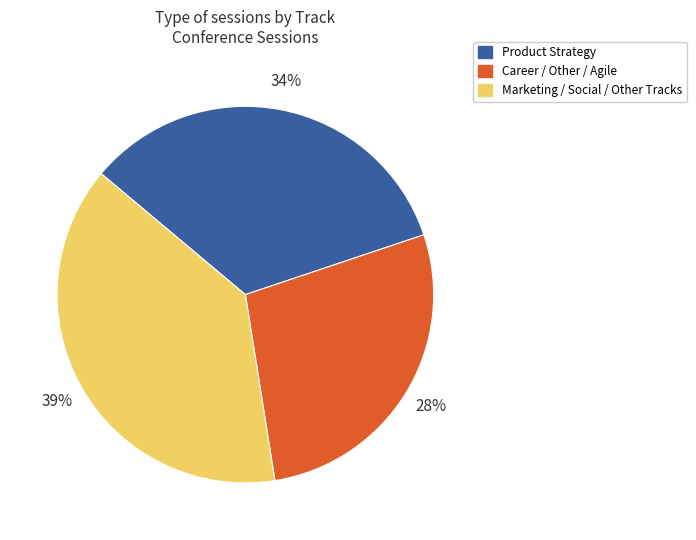

To the nearest percent, what is the difference between the largest and smallest slice percentages?

11%